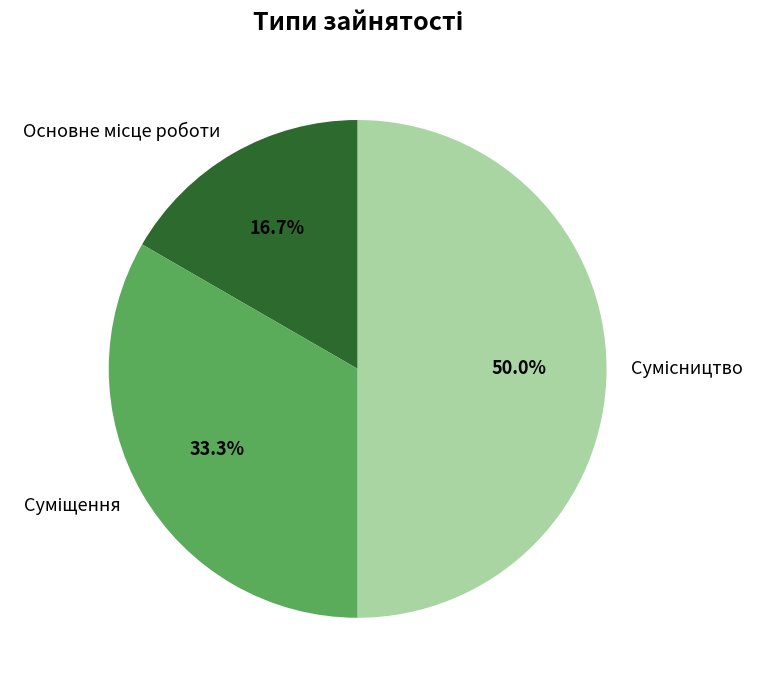

Combined, what portion of the pie is Сумісництво and Основне місце роботи?

66.7%